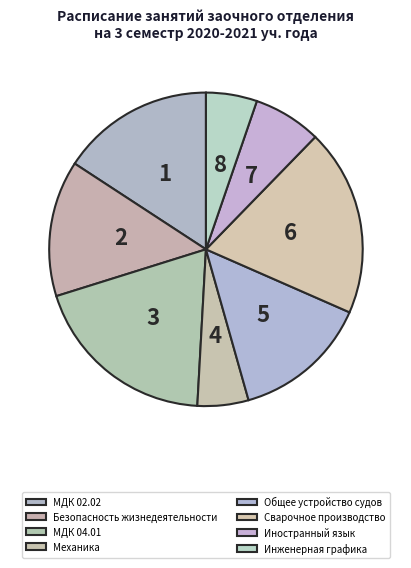

Count the number of slices in the pie.

8